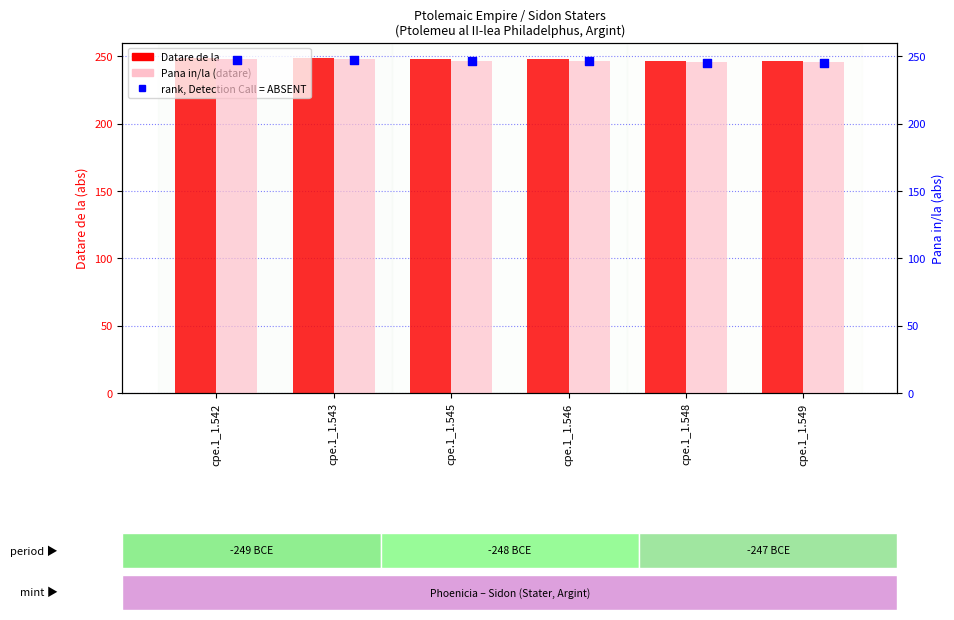

Which series has the largest total across all categories?

Datare de la